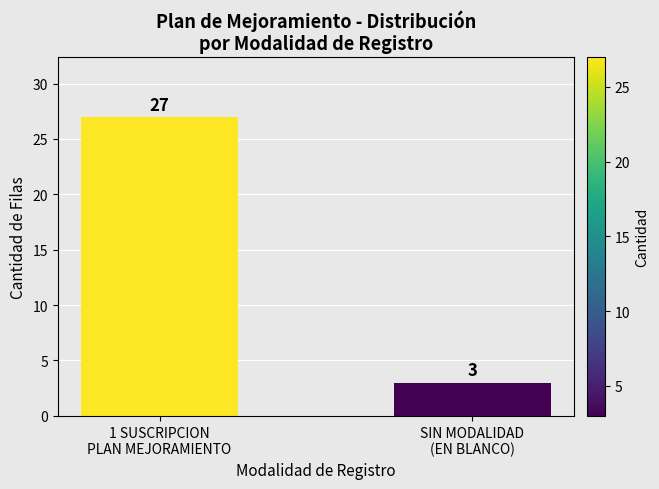

Count the values in the range 3 to 27.

2